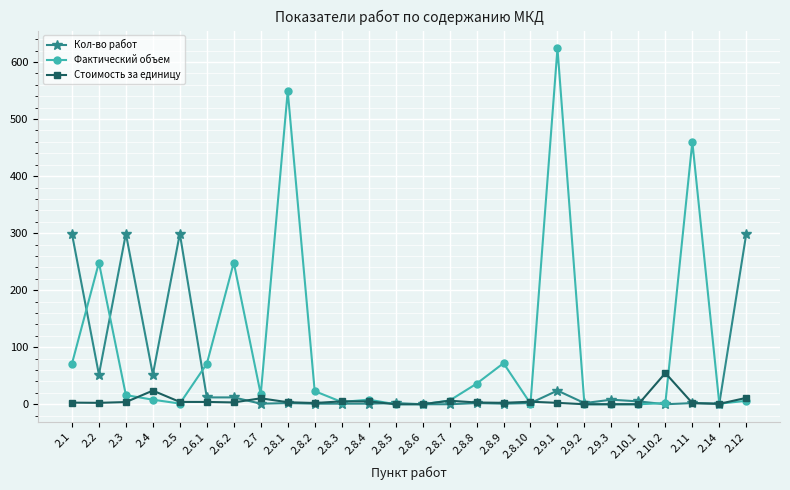

List the series in order of their peak value, highest first.

Фактический объем, Кол-во работ, Стоимость за единицу